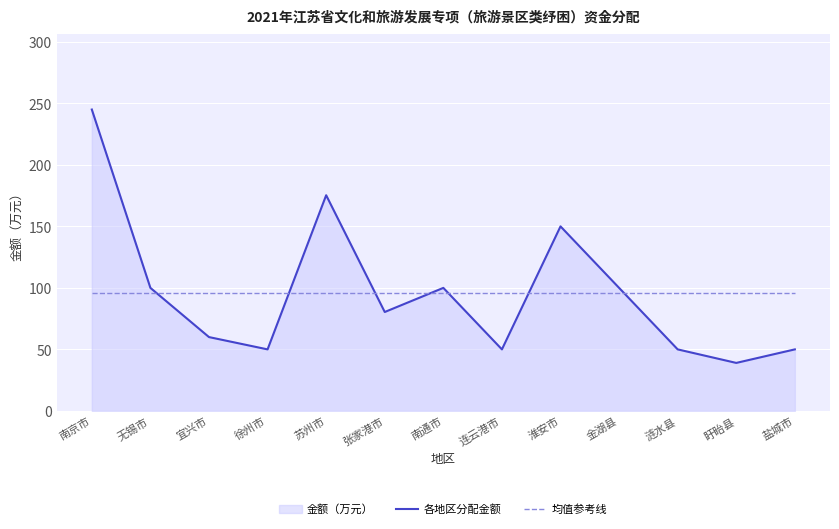

What is the sum of the 各地区分配金额 values at 盱眙县 and 苏州市?

214.3